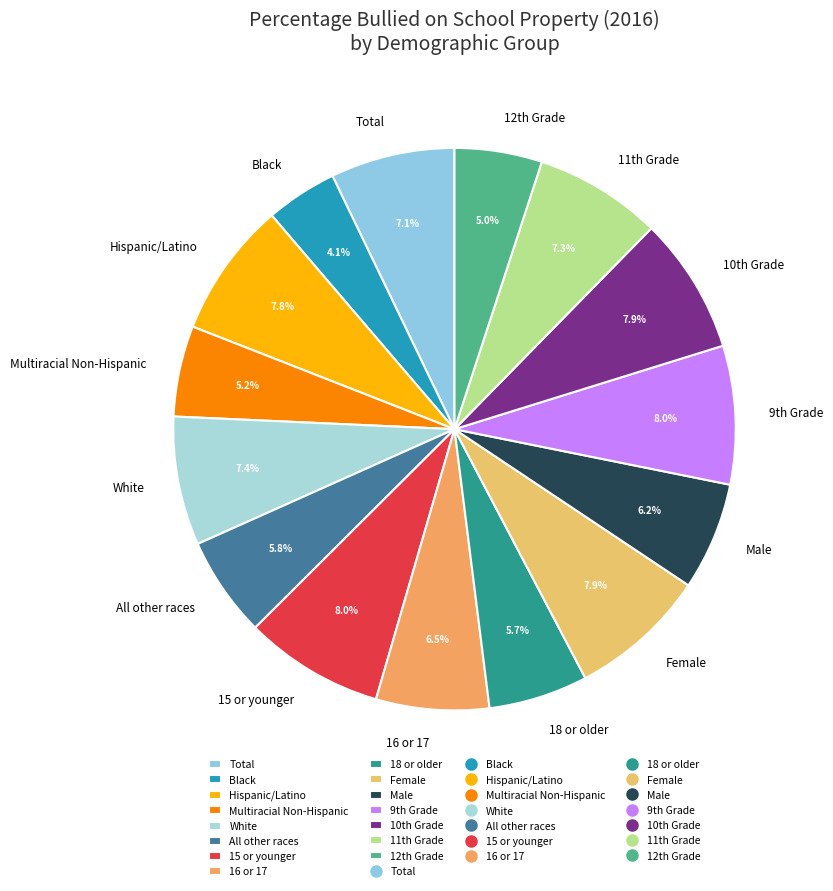

Is it true that Hispanic/Latino is 1% of the pie?

False